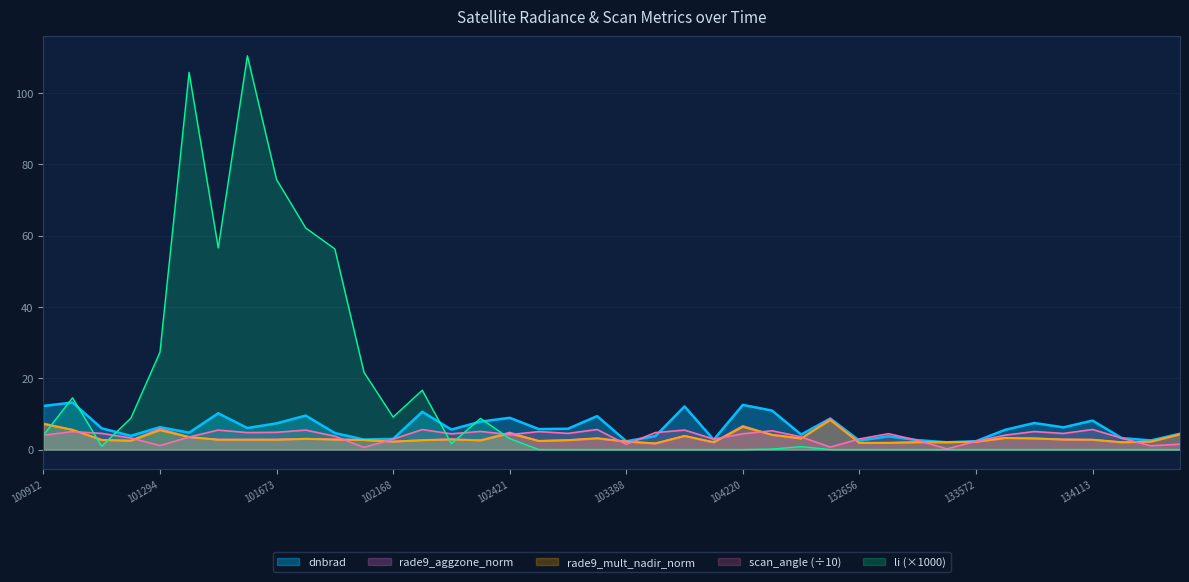

Which series has the largest range (max minus min)?

li (×1000)